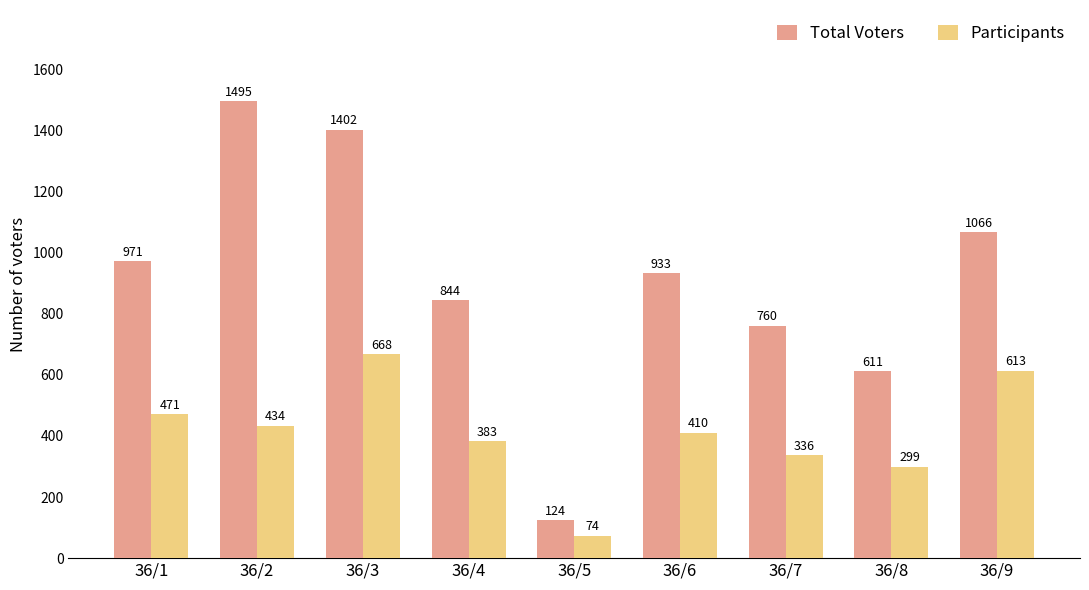

Between 36/4 and 36/8, which series saw the biggest shift?

Total Voters